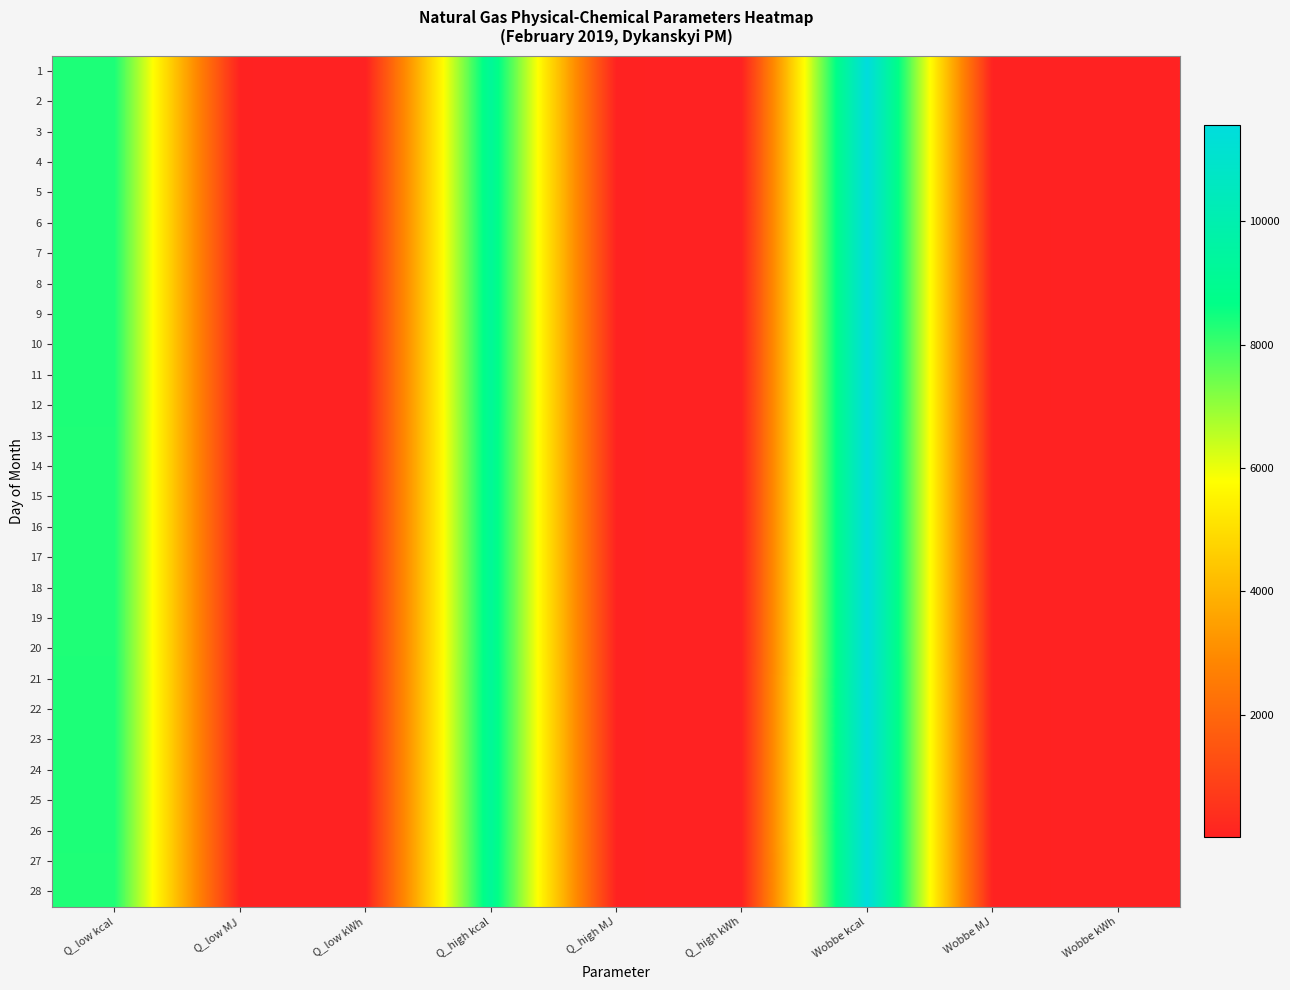

How many data points does each series have?

9